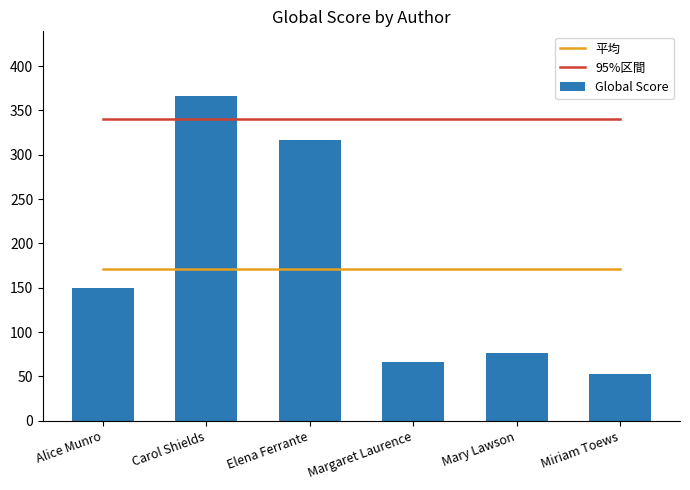

Reading left to right, list all the values displayed in this chart.

平均: 171.3	171.3	171.3	171.3	171.3	171.3
95%区間: 340.0	340.0	340.0	340.0	340.0	340.0
Global Score: 150.0	366.0	317.0	66.0	76.0	53.0